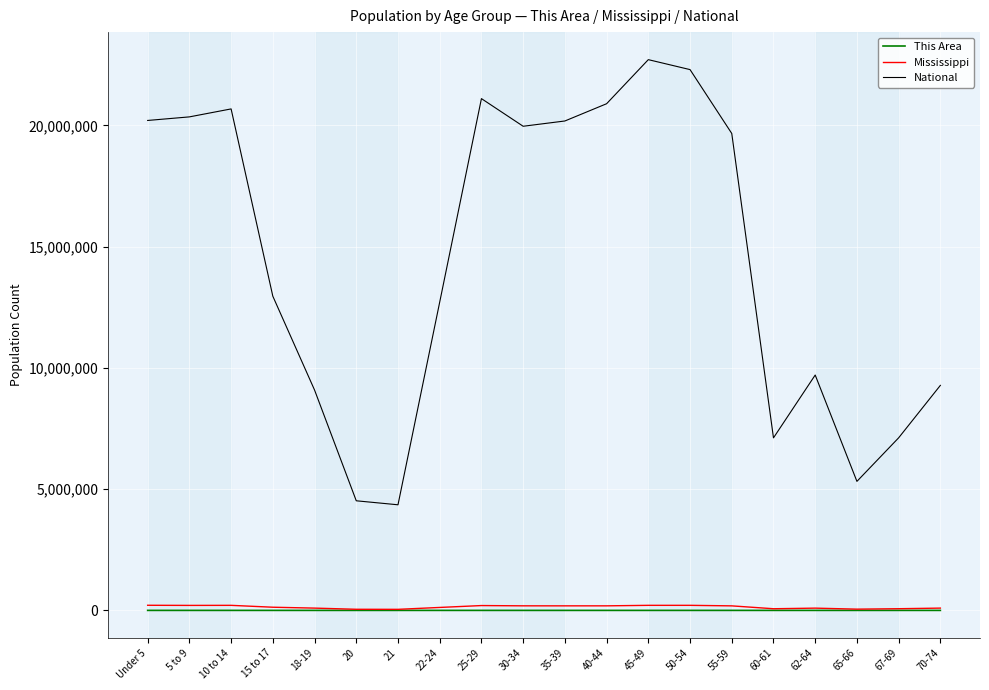

What is the minimum value for National?

4354294